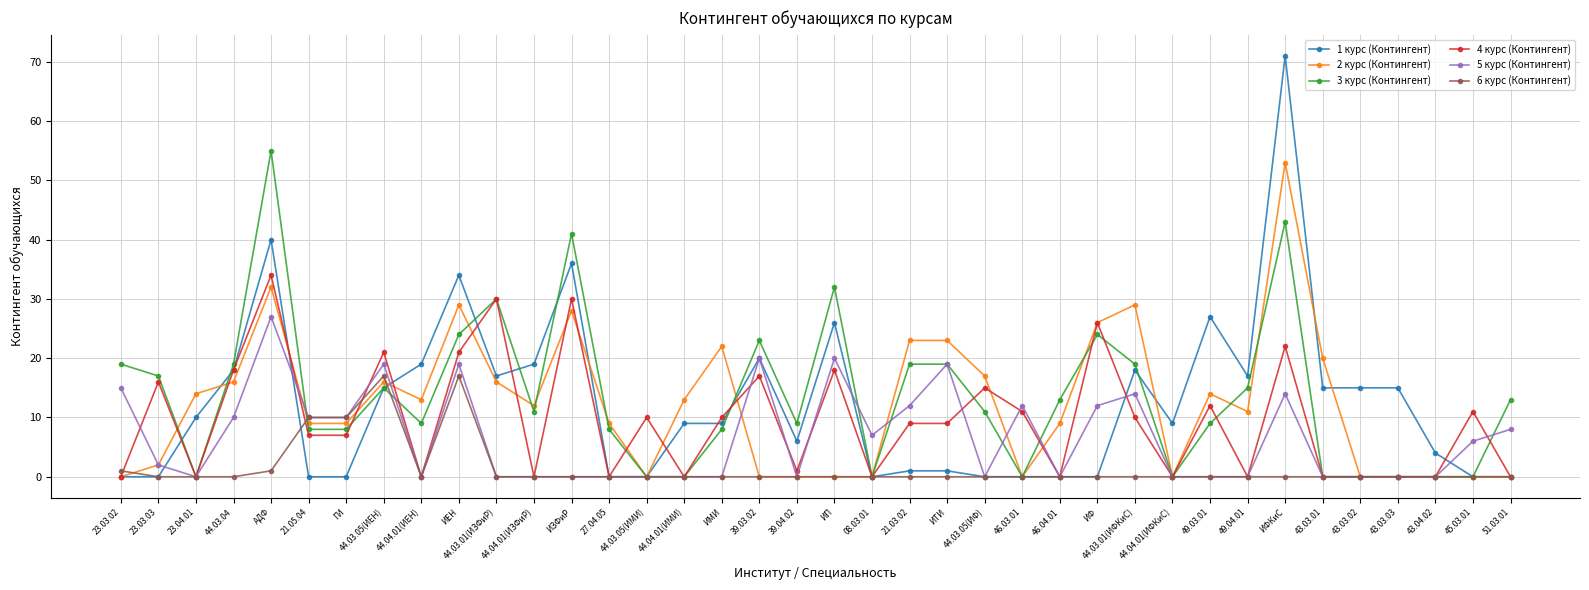

How many categories are shown in the chart?

38